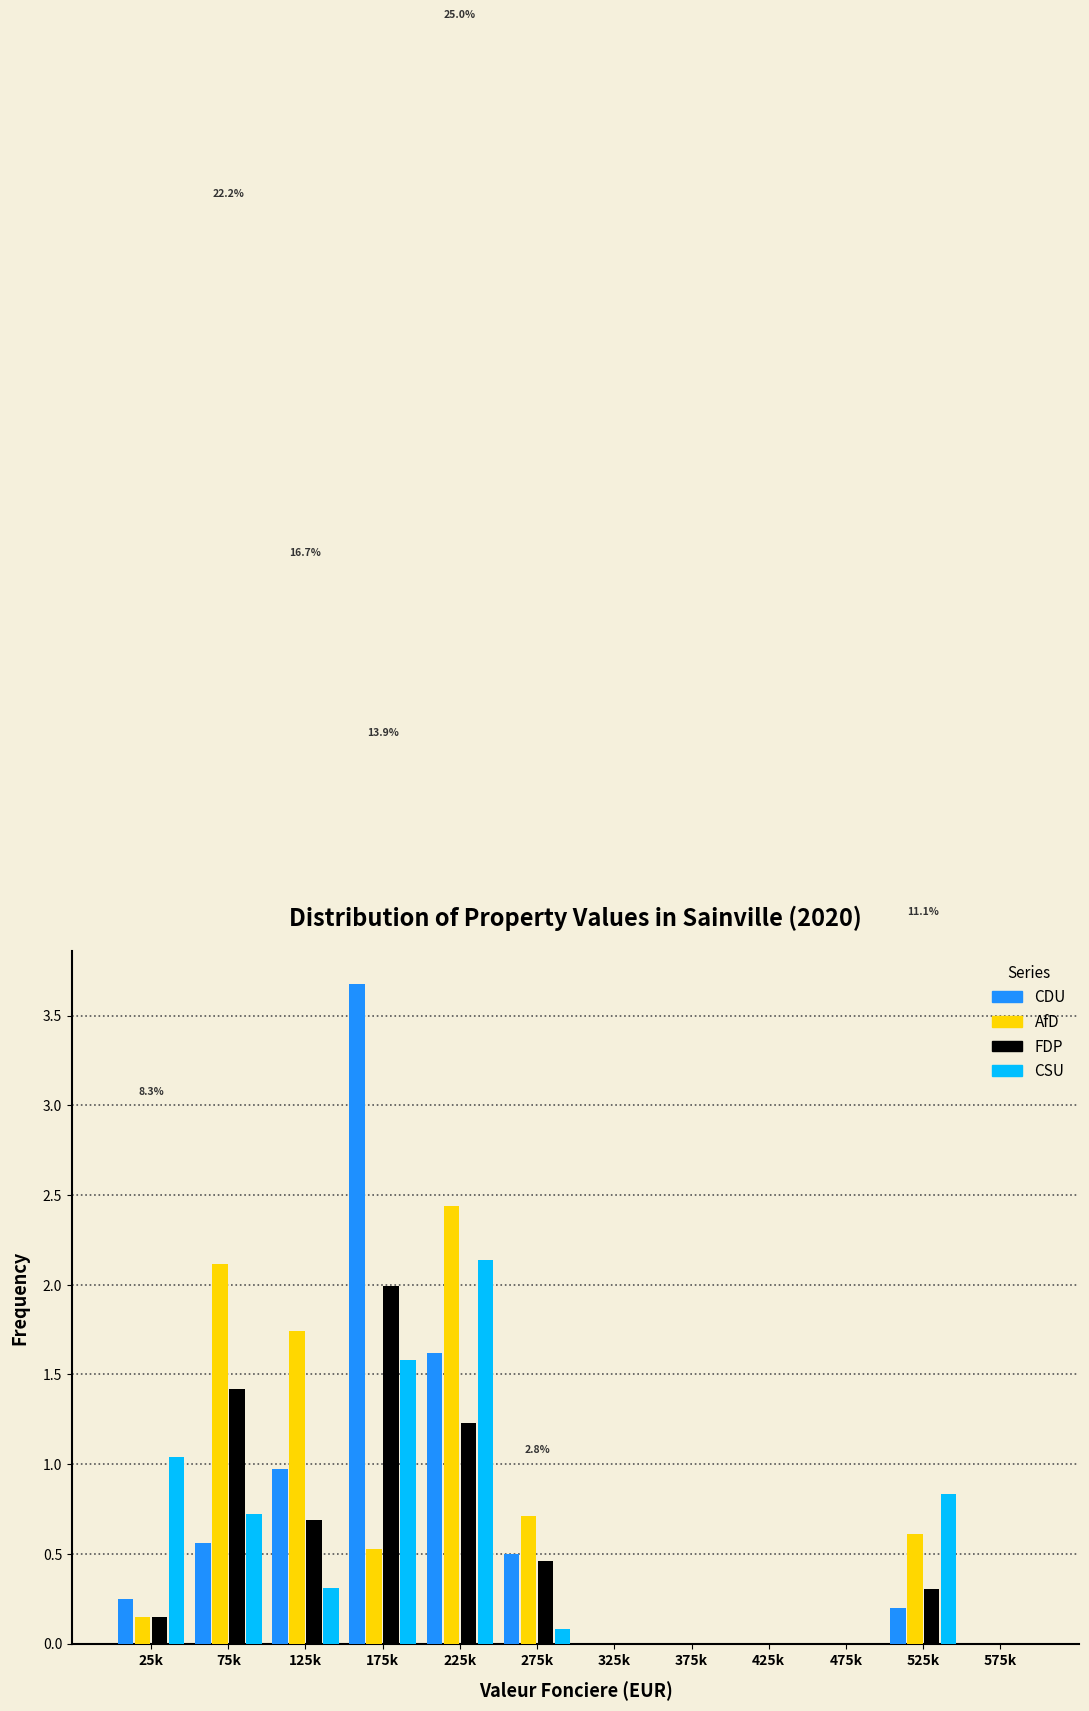

The FDP series shows 0.0 at 575k. True or false?

True